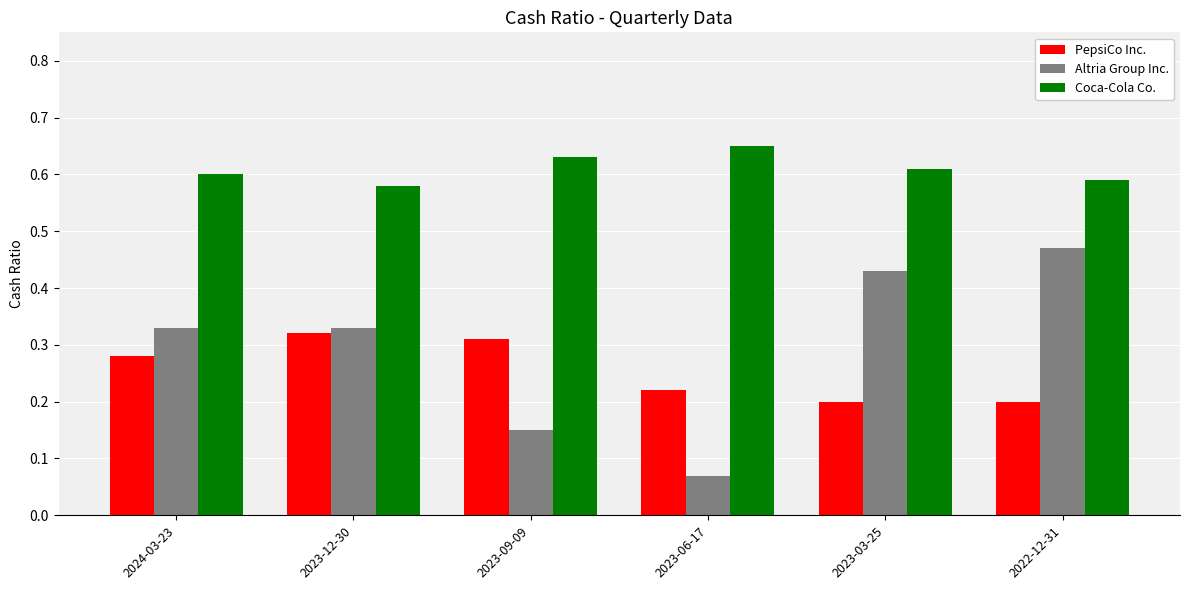

The value of PepsiCo Inc. at 2023-06-17 is 0.2. True or false?

True